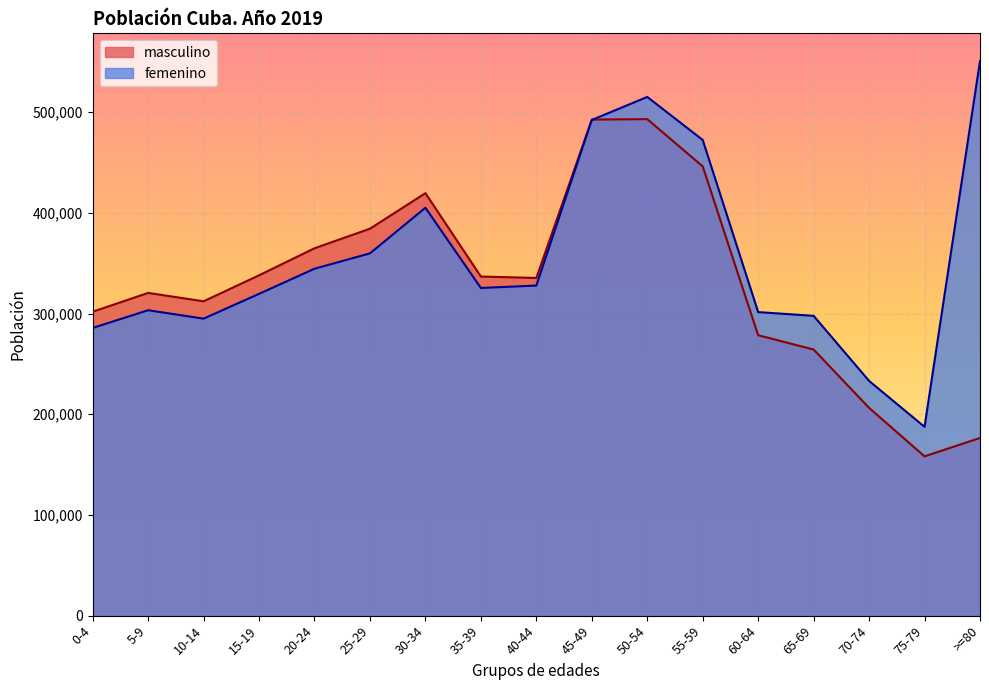

Does the chart display data point markers on the line(s)?

No